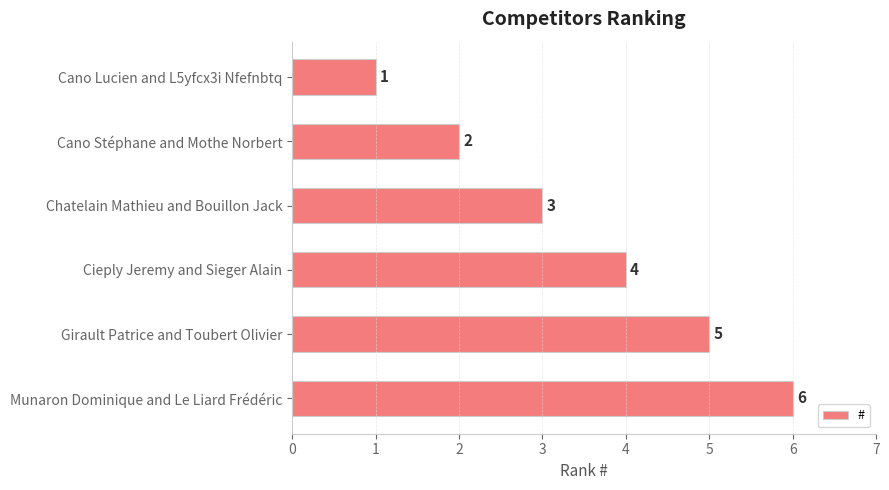

Is it true that the value at Chatelain Mathieu and Bouillon Jack is 3?

True